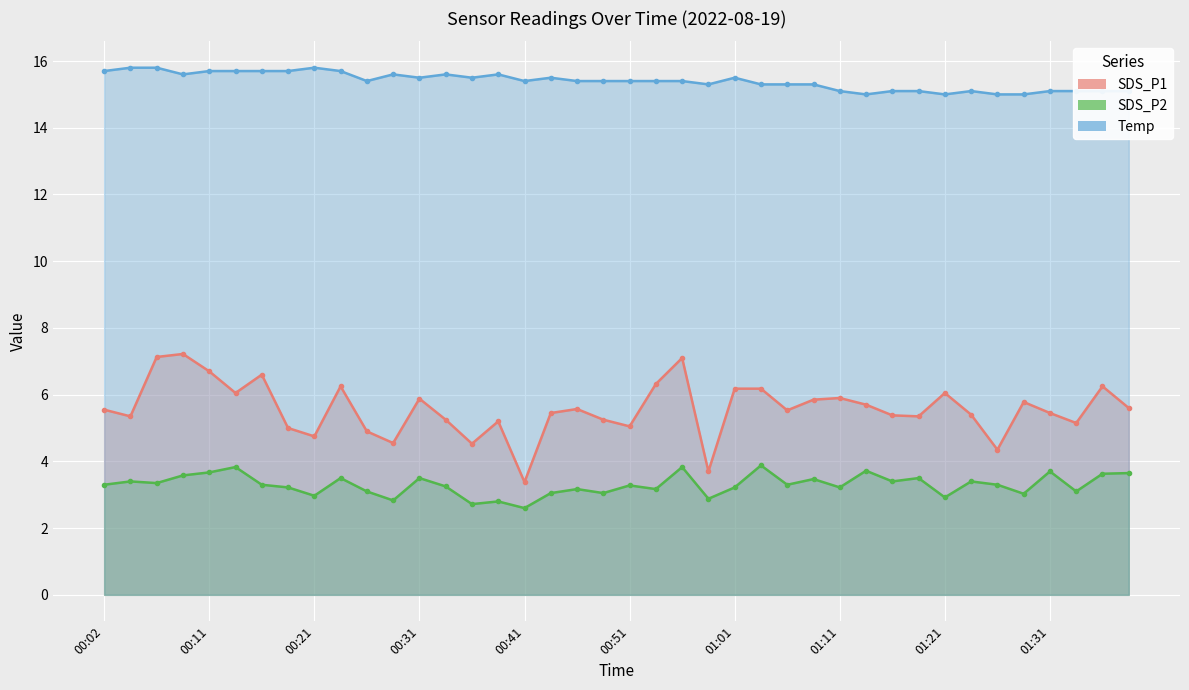

Count the Temp values in the range 15 to 16.

40